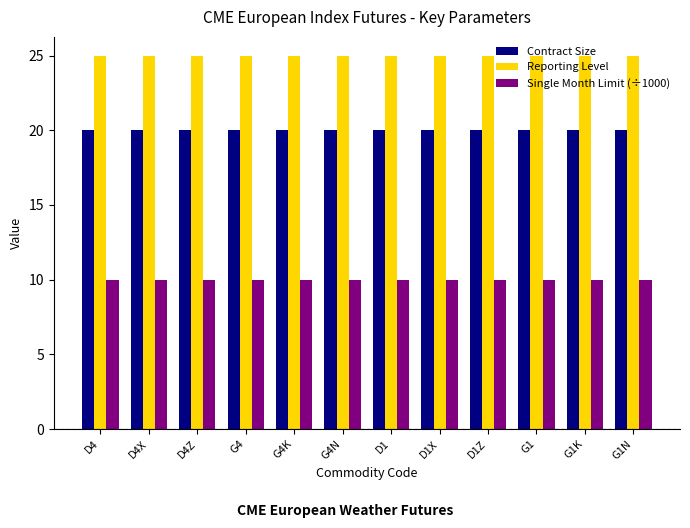

At how many categories does at least one series exceed 10?

12